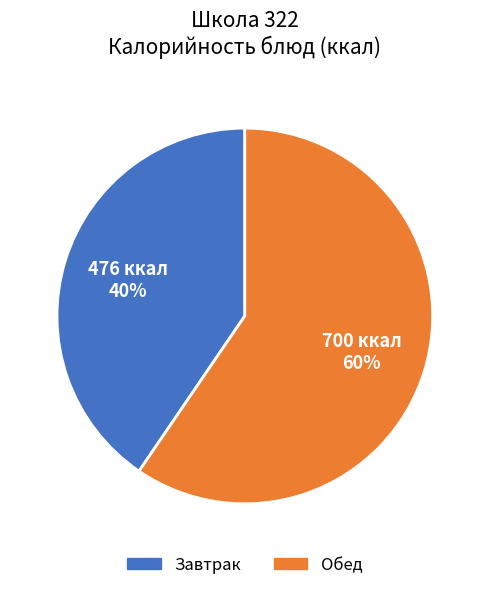

To the nearest percent, what is the average slice percentage?

50%